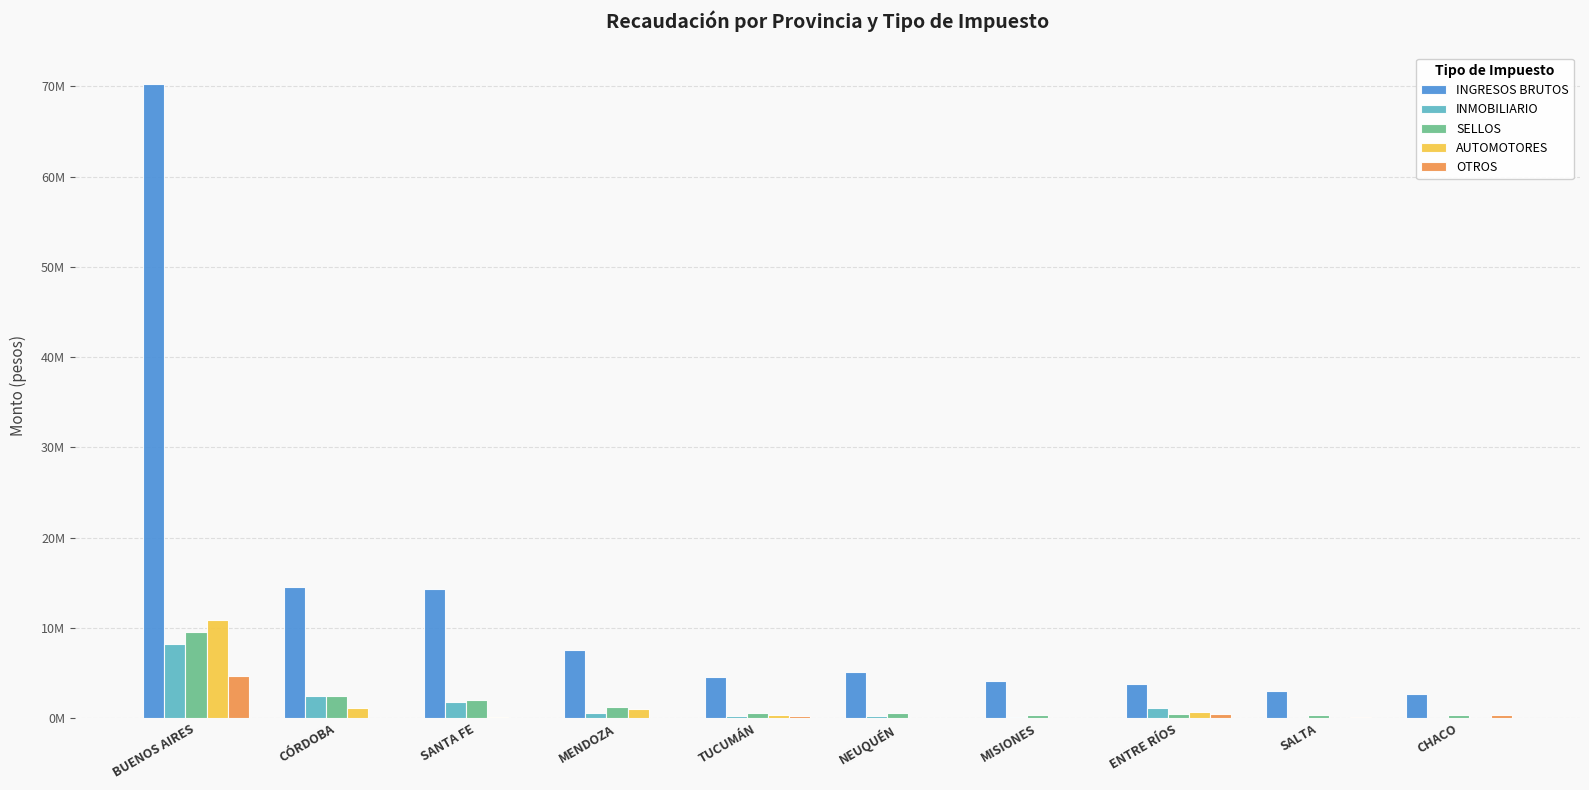

Reading right to left, extract all data points from this chart.

INGRESOS BRUTOS: 2743847.1	3078042.5	3850810.0	4088230.0	5165766.6	4580132.8	7610500.0	14324610.5	14591476.5	70212463.1
INMOBILIARIO: 43687.8	36674.4	1169910.0	105630.0	303611.4	268055.7	556940.0	1811400.8	2432103.0	8177548.3
SELLOS: 345737.9	367649.5	520280.0	314600.0	594953.4	618158.0	1239800.0	1984922.0	2431200.1	9575124.5
AUTOMOTORES: 0.0	0.0	670330.0	61330.0	0.0	313467.2	1073800.0	137591.0	1092201.6	10874339.6
OTROS: 314340.8	180643.8	476710.0	27010.0	0.0	304055.6	28940.0	67564.0	200.0	4701425.1